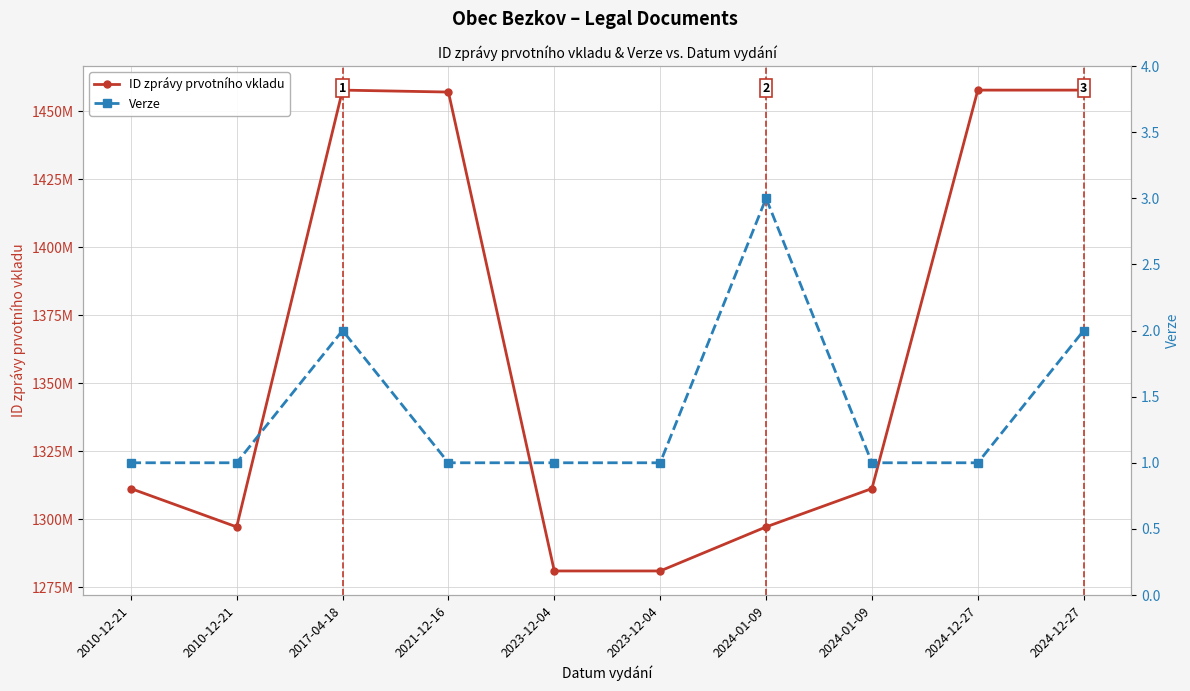

True or false: ID zprávy prvotního vkladu and Verze intersect in this chart.

False